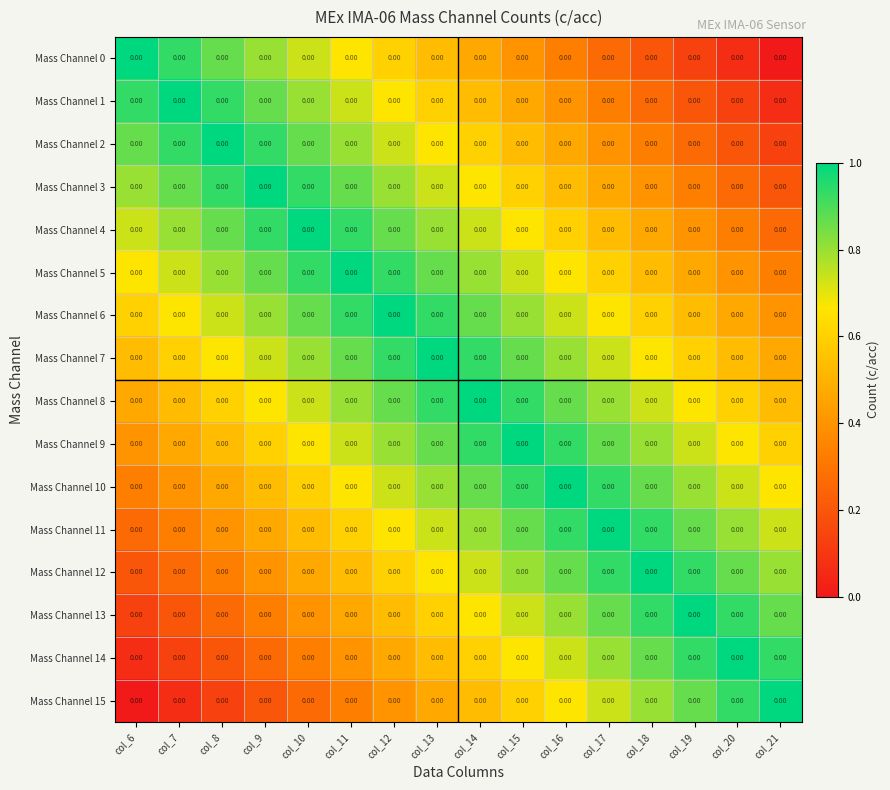

Reading left to right, what are all the values shown in this chart?

Mass Channel 0: col_6=0.0	col_7=0.0	col_8=0.0	col_9=0.0	col_10=0.0	col_11=0.0	col_12=0.0	col_13=0.0	col_14=0.0	col_15=0.0	col_16=0.0	col_17=0.0	col_18=0.0	col_19=0.0	col_20=0.0	col_21=0.0
Mass Channel 1: col_6=0.0	col_7=0.0	col_8=0.0	col_9=0.0	col_10=0.0	col_11=0.0	col_12=0.0	col_13=0.0	col_14=0.0	col_15=0.0	col_16=0.0	col_17=0.0	col_18=0.0	col_19=0.0	col_20=0.0	col_21=0.0
Mass Channel 2: col_6=0.0	col_7=0.0	col_8=0.0	col_9=0.0	col_10=0.0	col_11=0.0	col_12=0.0	col_13=0.0	col_14=0.0	col_15=0.0	col_16=0.0	col_17=0.0	col_18=0.0	col_19=0.0	col_20=0.0	col_21=0.0
Mass Channel 3: col_6=0.0	col_7=0.0	col_8=0.0	col_9=0.0	col_10=0.0	col_11=0.0	col_12=0.0	col_13=0.0	col_14=0.0	col_15=0.0	col_16=0.0	col_17=0.0	col_18=0.0	col_19=0.0	col_20=0.0	col_21=0.0
Mass Channel 4: col_6=0.0	col_7=0.0	col_8=0.0	col_9=0.0	col_10=0.0	col_11=0.0	col_12=0.0	col_13=0.0	col_14=0.0	col_15=0.0	col_16=0.0	col_17=0.0	col_18=0.0	col_19=0.0	col_20=0.0	col_21=0.0
Mass Channel 5: col_6=0.0	col_7=0.0	col_8=0.0	col_9=0.0	col_10=0.0	col_11=0.0	col_12=0.0	col_13=0.0	col_14=0.0	col_15=0.0	col_16=0.0	col_17=0.0	col_18=0.0	col_19=0.0	col_20=0.0	col_21=0.0
Mass Channel 6: col_6=0.0	col_7=0.0	col_8=0.0	col_9=0.0	col_10=0.0	col_11=0.0	col_12=0.0	col_13=0.0	col_14=0.0	col_15=0.0	col_16=0.0	col_17=0.0	col_18=0.0	col_19=0.0	col_20=0.0	col_21=0.0
Mass Channel 7: col_6=0.0	col_7=0.0	col_8=0.0	col_9=0.0	col_10=0.0	col_11=0.0	col_12=0.0	col_13=0.0	col_14=0.0	col_15=0.0	col_16=0.0	col_17=0.0	col_18=0.0	col_19=0.0	col_20=0.0	col_21=0.0
Mass Channel 8: col_6=0.0	col_7=0.0	col_8=0.0	col_9=0.0	col_10=0.0	col_11=0.0	col_12=0.0	col_13=0.0	col_14=0.0	col_15=0.0	col_16=0.0	col_17=0.0	col_18=0.0	col_19=0.0	col_20=0.0	col_21=0.0
Mass Channel 9: col_6=0.0	col_7=0.0	col_8=0.0	col_9=0.0	col_10=0.0	col_11=0.0	col_12=0.0	col_13=0.0	col_14=0.0	col_15=0.0	col_16=0.0	col_17=0.0	col_18=0.0	col_19=0.0	col_20=0.0	col_21=0.0
Mass Channel 10: col_6=0.0	col_7=0.0	col_8=0.0	col_9=0.0	col_10=0.0	col_11=0.0	col_12=0.0	col_13=0.0	col_14=0.0	col_15=0.0	col_16=0.0	col_17=0.0	col_18=0.0	col_19=0.0	col_20=0.0	col_21=0.0
Mass Channel 11: col_6=0.0	col_7=0.0	col_8=0.0	col_9=0.0	col_10=0.0	col_11=0.0	col_12=0.0	col_13=0.0	col_14=0.0	col_15=0.0	col_16=0.0	col_17=0.0	col_18=0.0	col_19=0.0	col_20=0.0	col_21=0.0
Mass Channel 12: col_6=0.0	col_7=0.0	col_8=0.0	col_9=0.0	col_10=0.0	col_11=0.0	col_12=0.0	col_13=0.0	col_14=0.0	col_15=0.0	col_16=0.0	col_17=0.0	col_18=0.0	col_19=0.0	col_20=0.0	col_21=0.0
Mass Channel 13: col_6=0.0	col_7=0.0	col_8=0.0	col_9=0.0	col_10=0.0	col_11=0.0	col_12=0.0	col_13=0.0	col_14=0.0	col_15=0.0	col_16=0.0	col_17=0.0	col_18=0.0	col_19=0.0	col_20=0.0	col_21=0.0
Mass Channel 14: col_6=0.0	col_7=0.0	col_8=0.0	col_9=0.0	col_10=0.0	col_11=0.0	col_12=0.0	col_13=0.0	col_14=0.0	col_15=0.0	col_16=0.0	col_17=0.0	col_18=0.0	col_19=0.0	col_20=0.0	col_21=0.0
Mass Channel 15: col_6=0.0	col_7=0.0	col_8=0.0	col_9=0.0	col_10=0.0	col_11=0.0	col_12=0.0	col_13=0.0	col_14=0.0	col_15=0.0	col_16=0.0	col_17=0.0	col_18=0.0	col_19=0.0	col_20=0.0	col_21=0.0